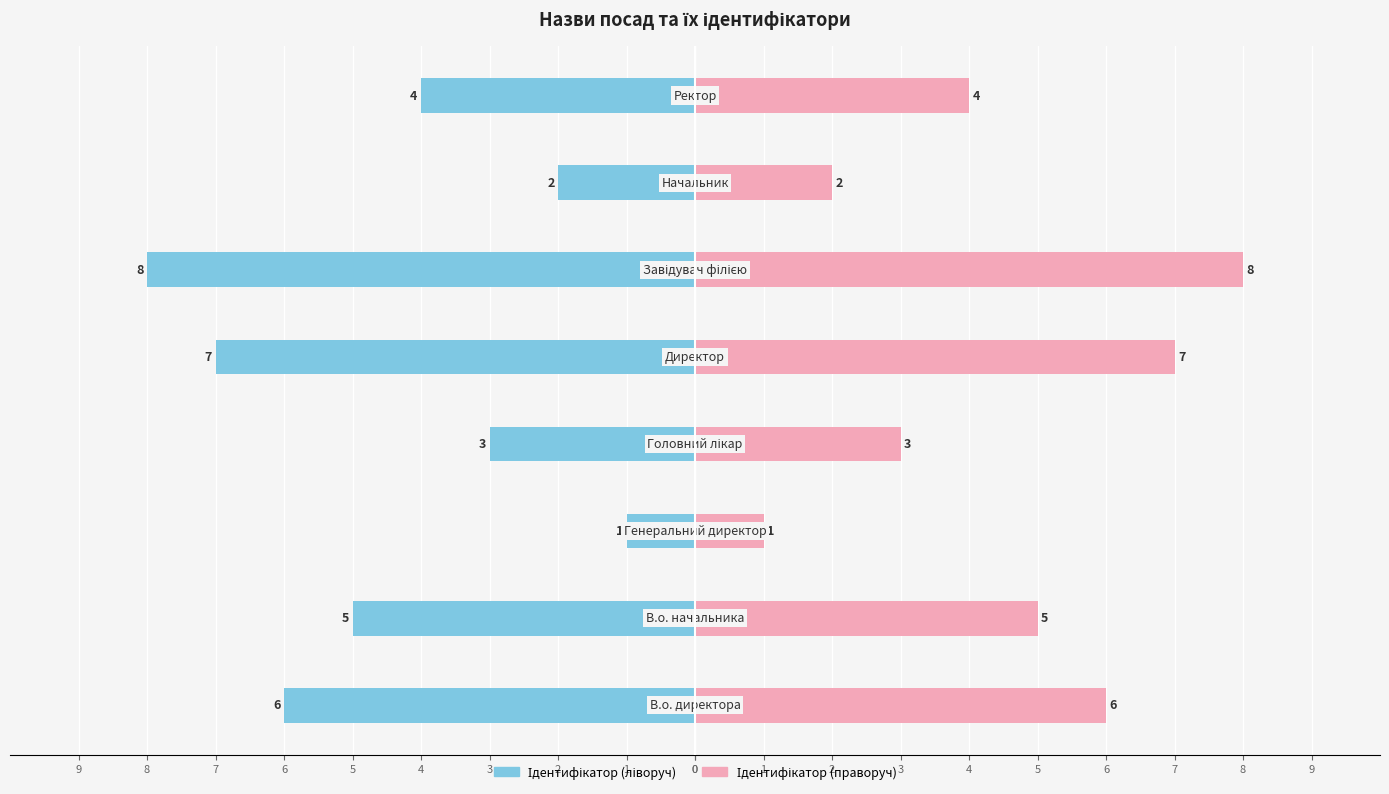

Between 0 and 5, which series saw the biggest shift?

Ідентифікатор (left)